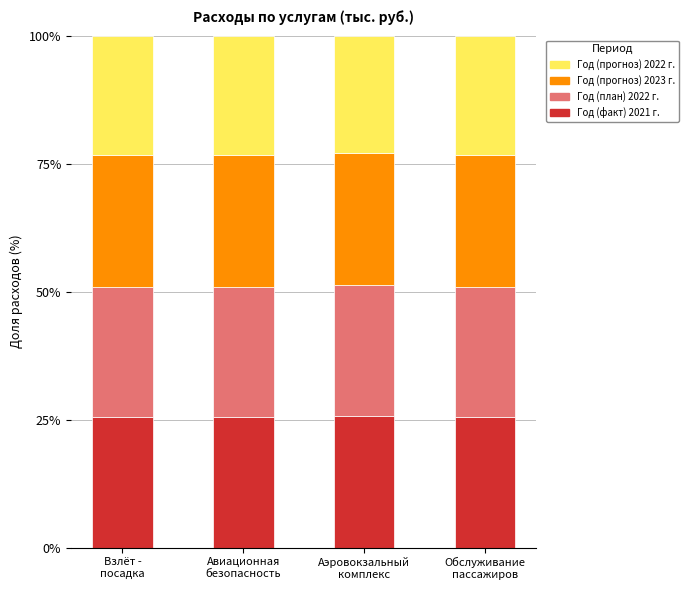

What is the lowest value of the Год (факт) 2021 г. series?

25.5